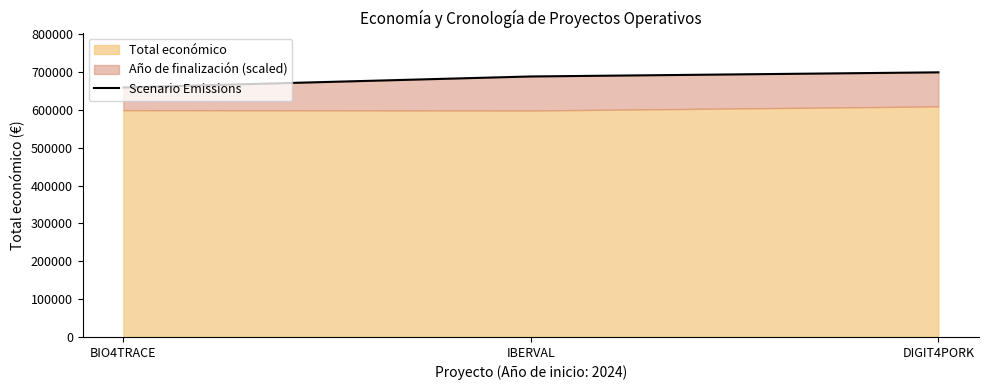

Reading right to left, what are all the values shown in this chart?

DIGIT4PORK=699206	IBERVAL=688303	BIO4TRACE=659262